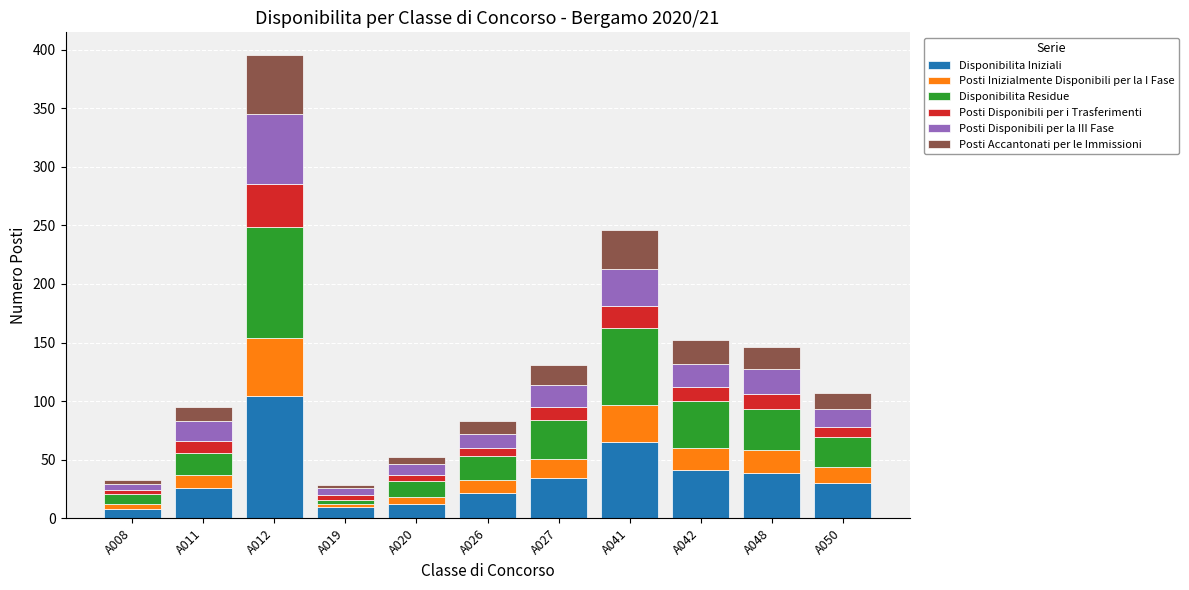

At which category is the sum across all series the highest?

A012